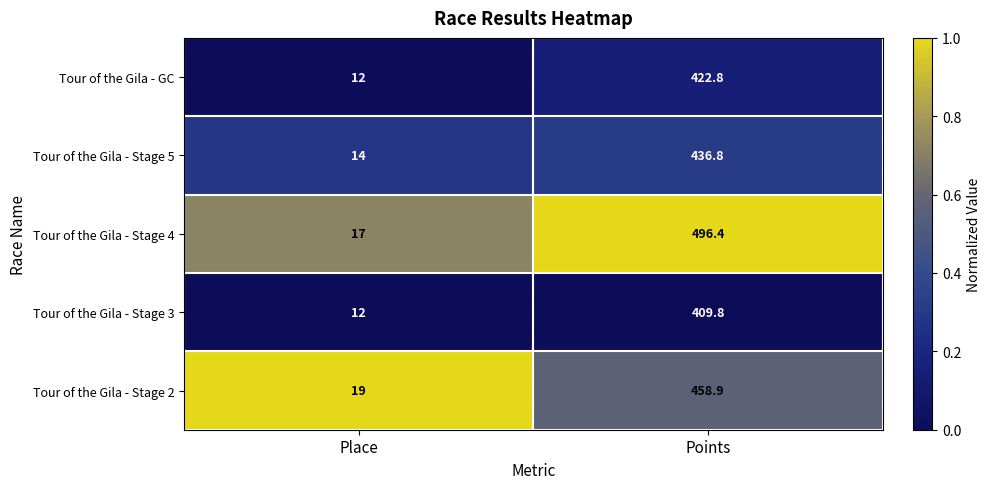

Is it true that Tour of the Gila - Stage 5 equals 436.8 at Points?

True